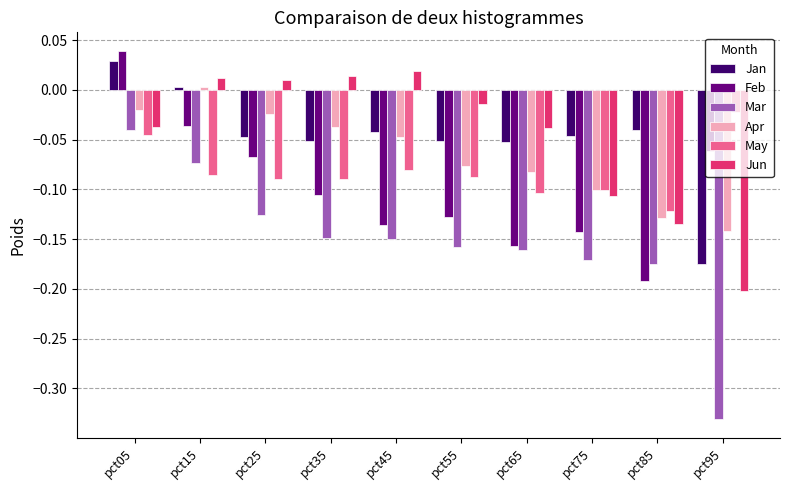

Does the chart contain any negative values?

Yes